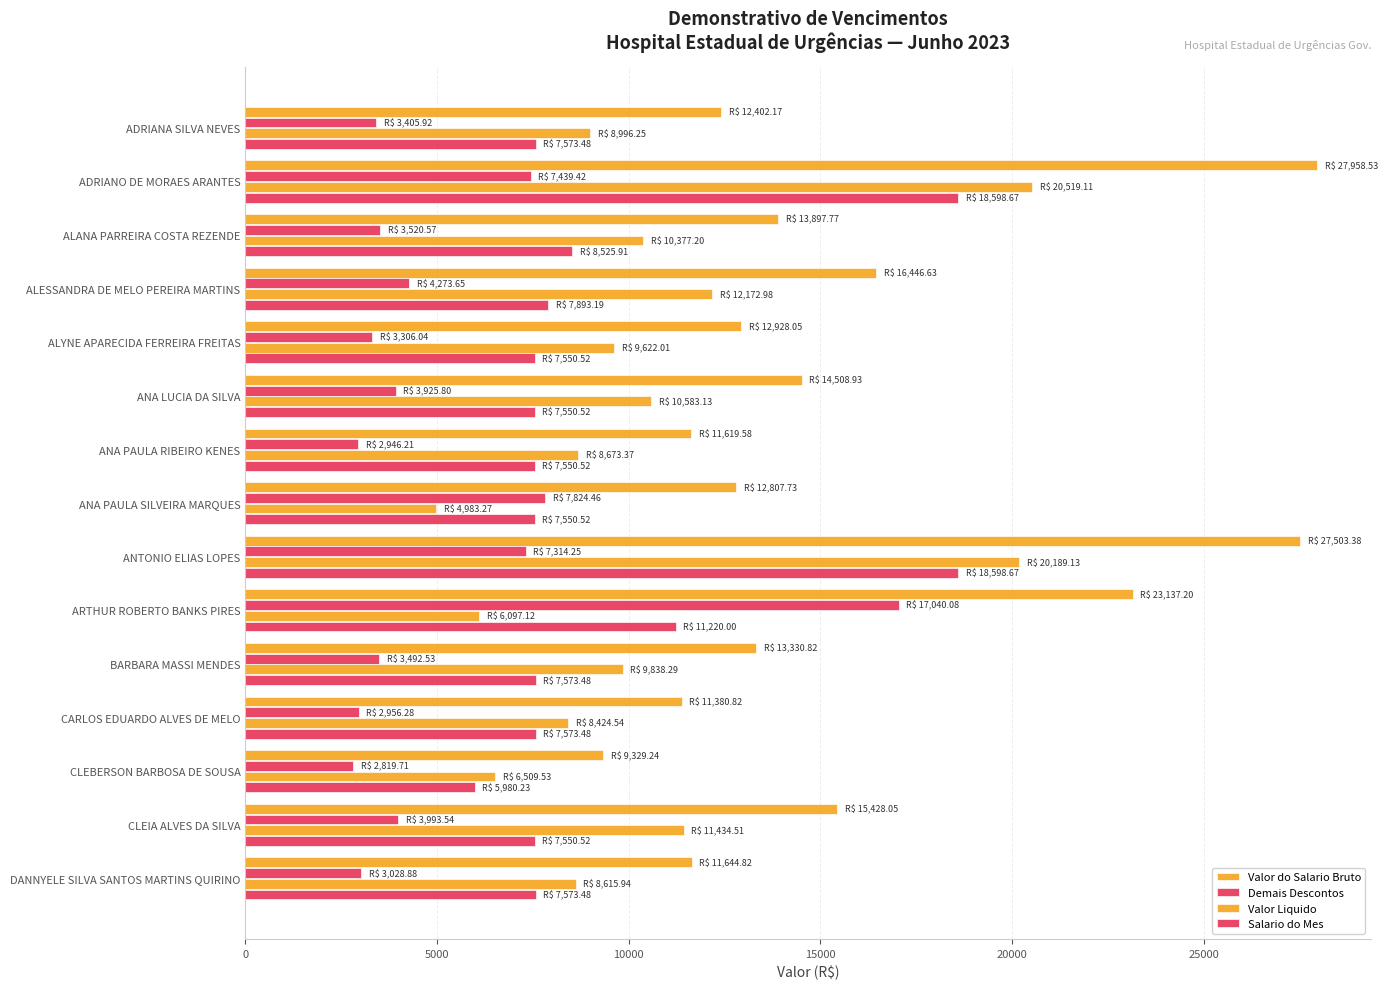

How many values in the Salario do Mes series exceed 7573?

9